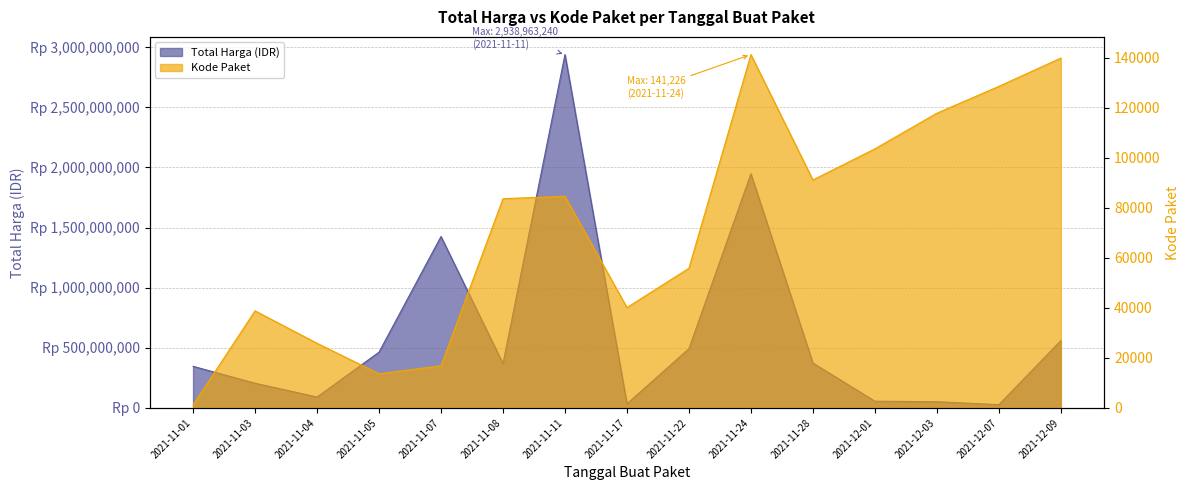

Reading left to right, transcribe all the data shown in this chart.

Total Harga: 2021-11-01=346053600	2021-11-03=205631945	2021-11-04=90672075	2021-11-05=464002100	2021-11-07=1425867900	2021-11-08=368565000	2021-11-11=2938963240	2021-11-17=34292000	2021-11-22=493000000	2021-11-24=1947326900	2021-11-28=373404000	2021-12-01=56152800	2021-12-03=51601000	2021-12-07=27412000	2021-12-09=559971000
Kode Paket: 2021-11-01=1139	2021-11-03=38793	2021-11-04=25845	2021-11-05=13652	2021-11-07=16823	2021-11-08=83610	2021-11-11=84587	2021-11-17=40112	2021-11-22=55826	2021-11-24=141226	2021-11-28=91101	2021-12-01=103541	2021-12-03=117783	2021-12-07=128516	2021-12-09=139817